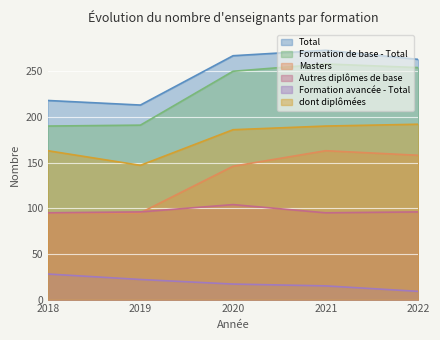

What is the total value across all series at 2022?

972